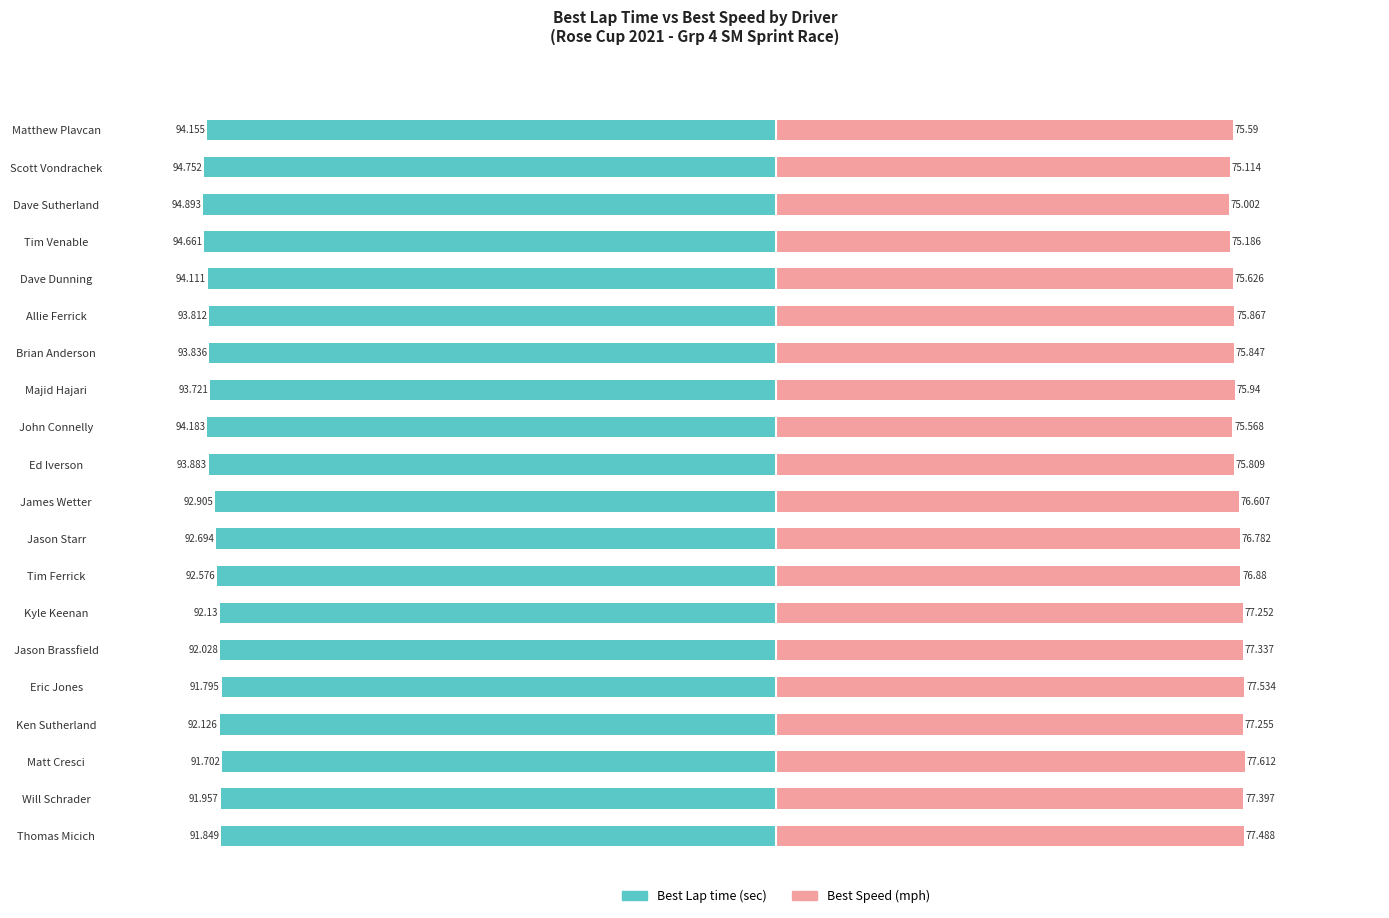

How many bars are there in each group?

2